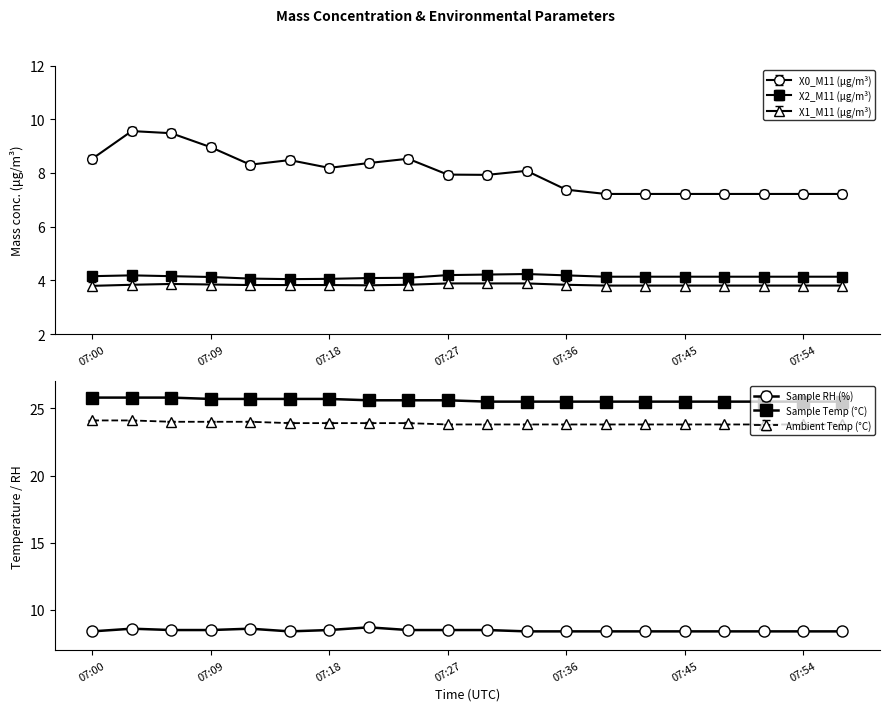

What is the average value of the X1_M11 (μg/m³) series?

3.8